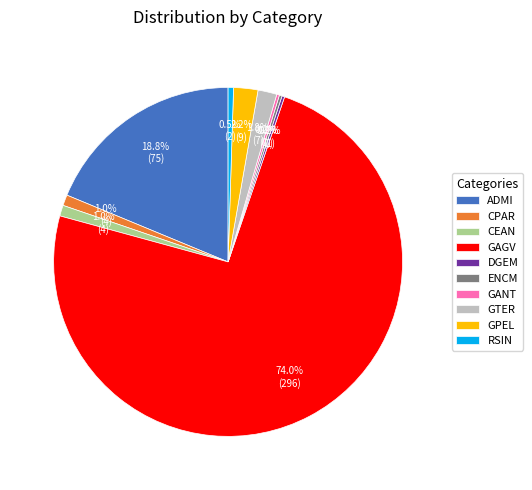

Between RSIN and ADMI, which is larger?

ADMI